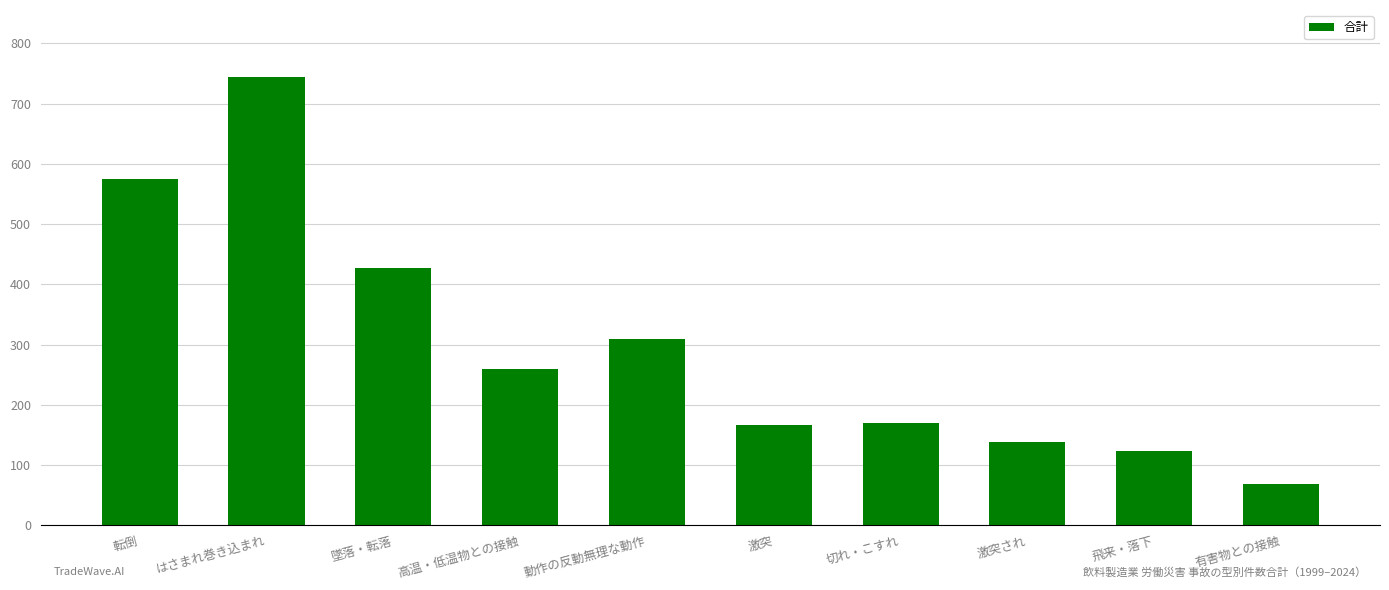

The chart shows a value of 57 at 激突され. True or false?

False